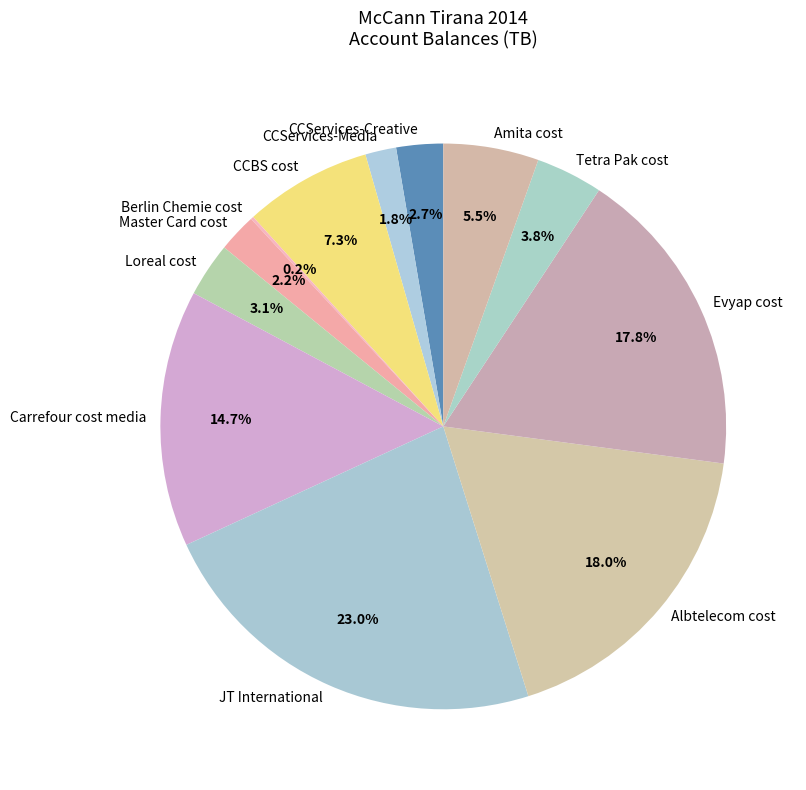

What percentage is the Albtelecom cost slice, to the nearest percent?

18%